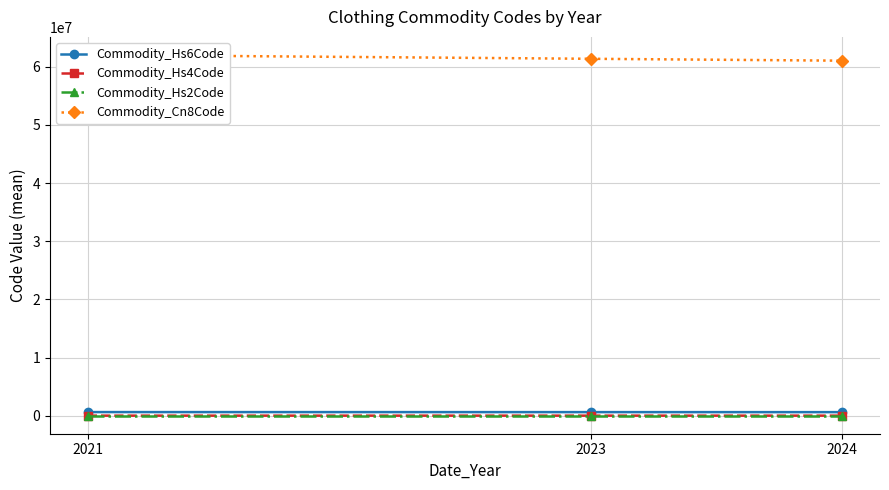

Where is Commodity_Hs4Code nearest to the value 6155?

2023